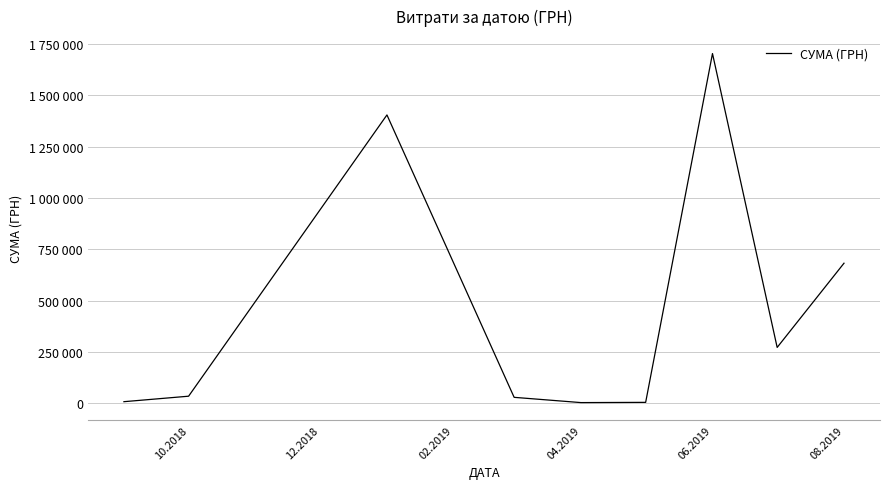

Does the chart have visible grid lines?

Yes